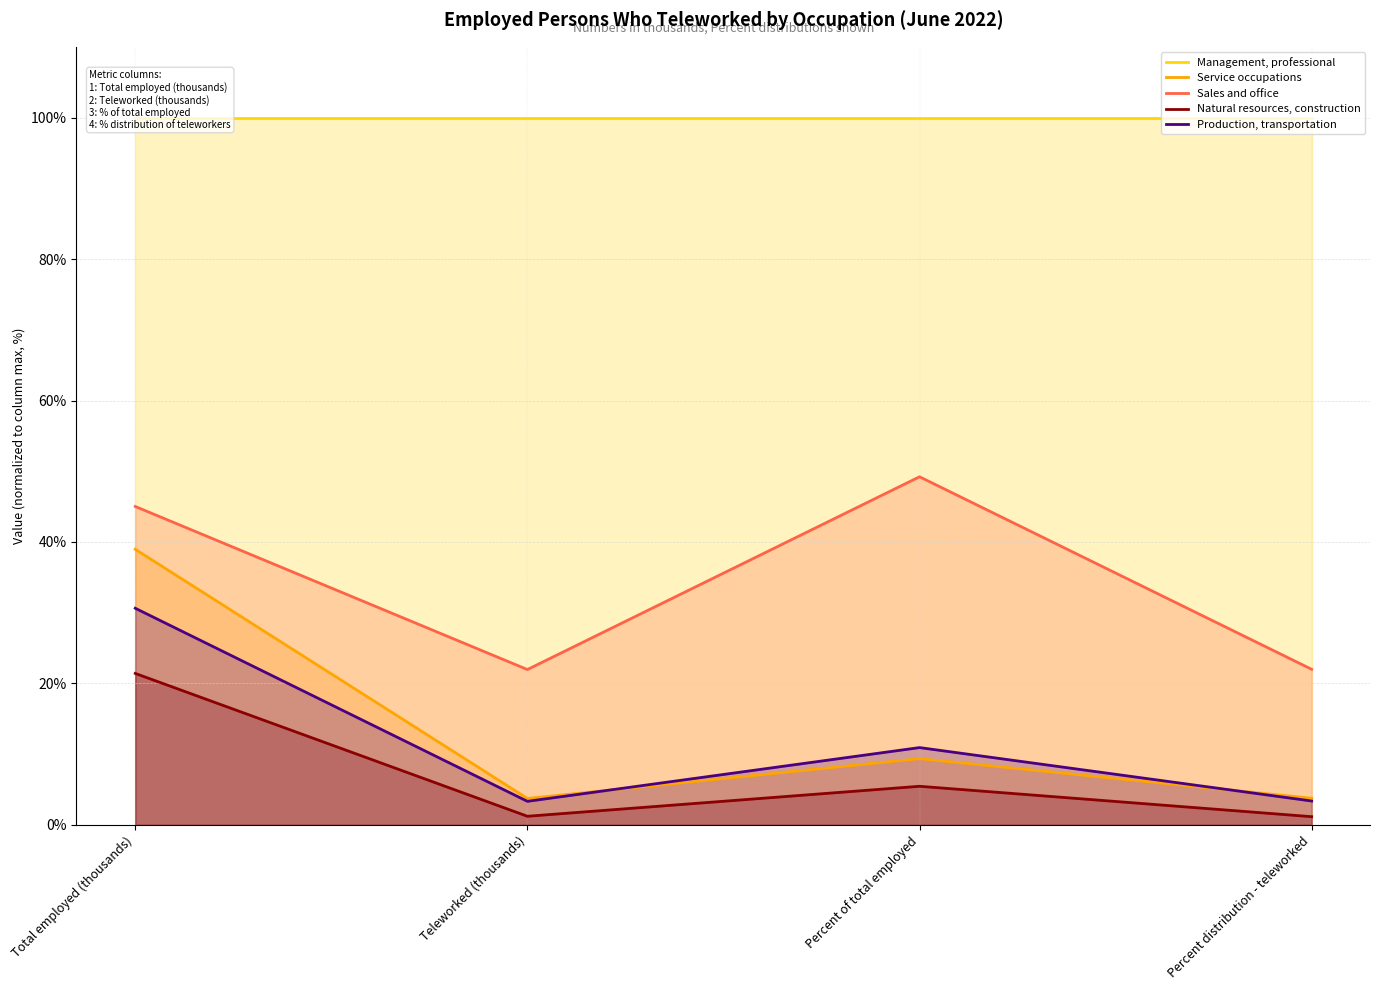

How many data points in Natural resources, construction are above 5?

2